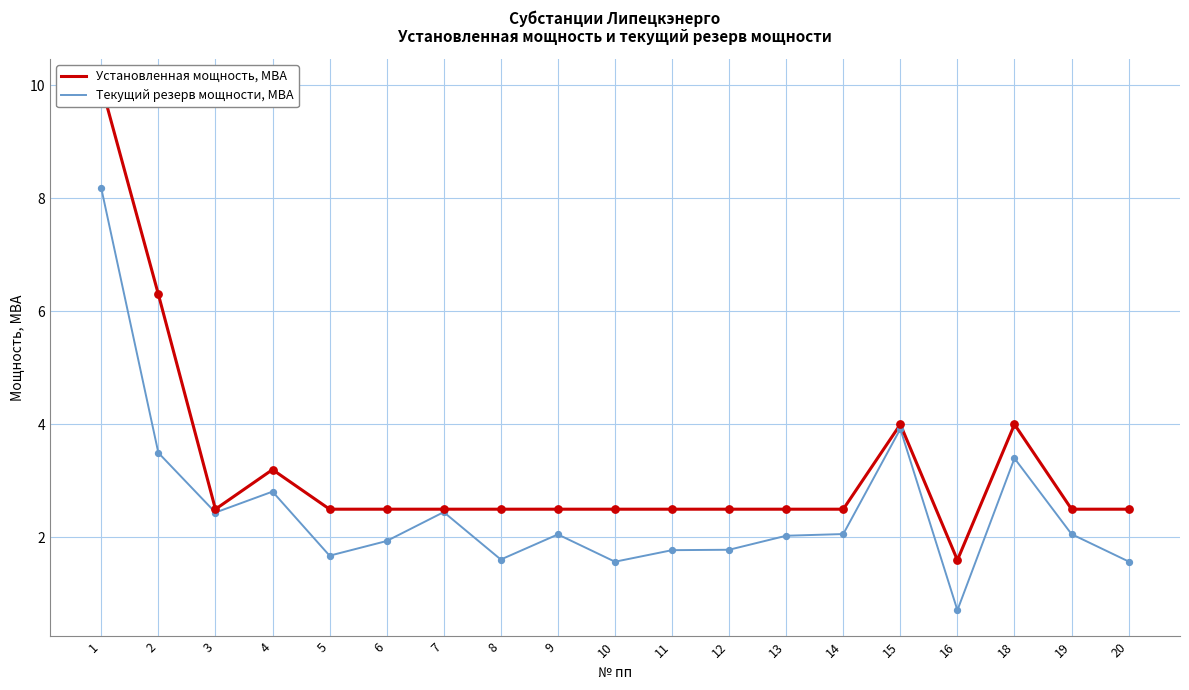

At how many categories does at least one series exceed 1?

19